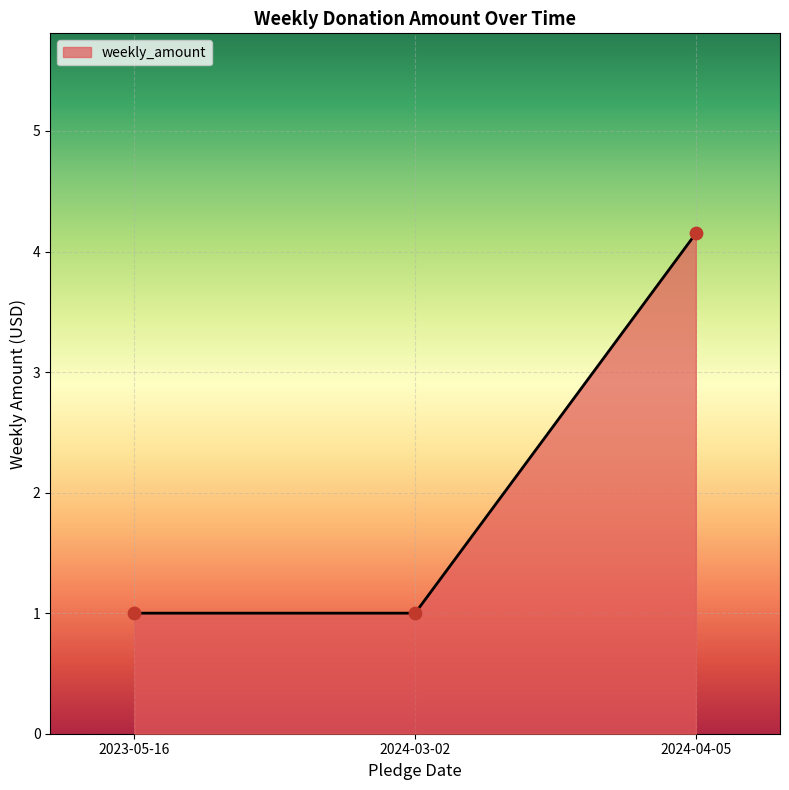

Approximately how many times larger is the value at 2023-05-16 compared to 2024-03-02?

1.0